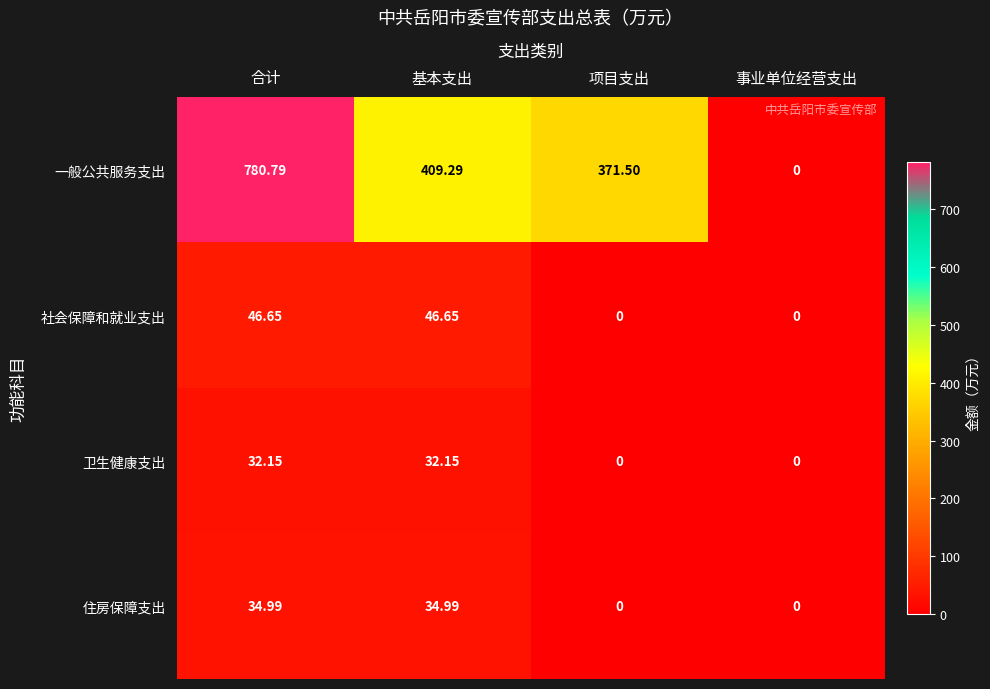

List the labels in order of 一般公共服务支出 value, largest first.

合计, 基本支出, 项目支出, 事业单位经营支出